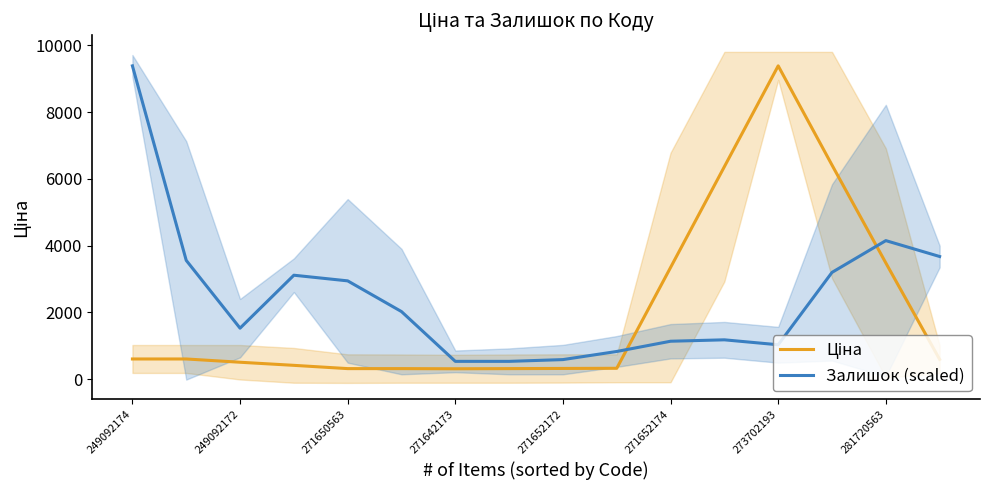

What is the minimum value for Залишок (scaled)?

532.4